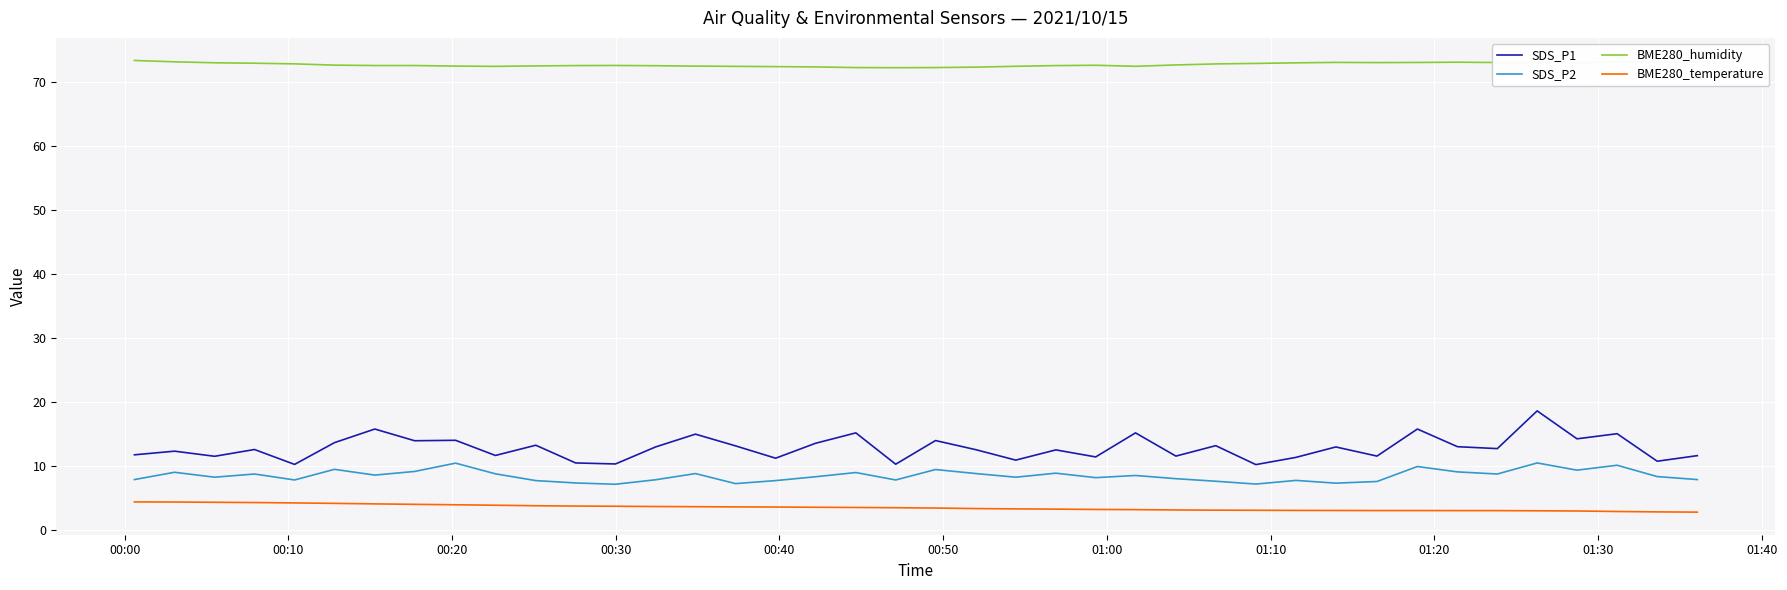

True or false: BME280_humidity and SDS_P2 cross at least once.

False